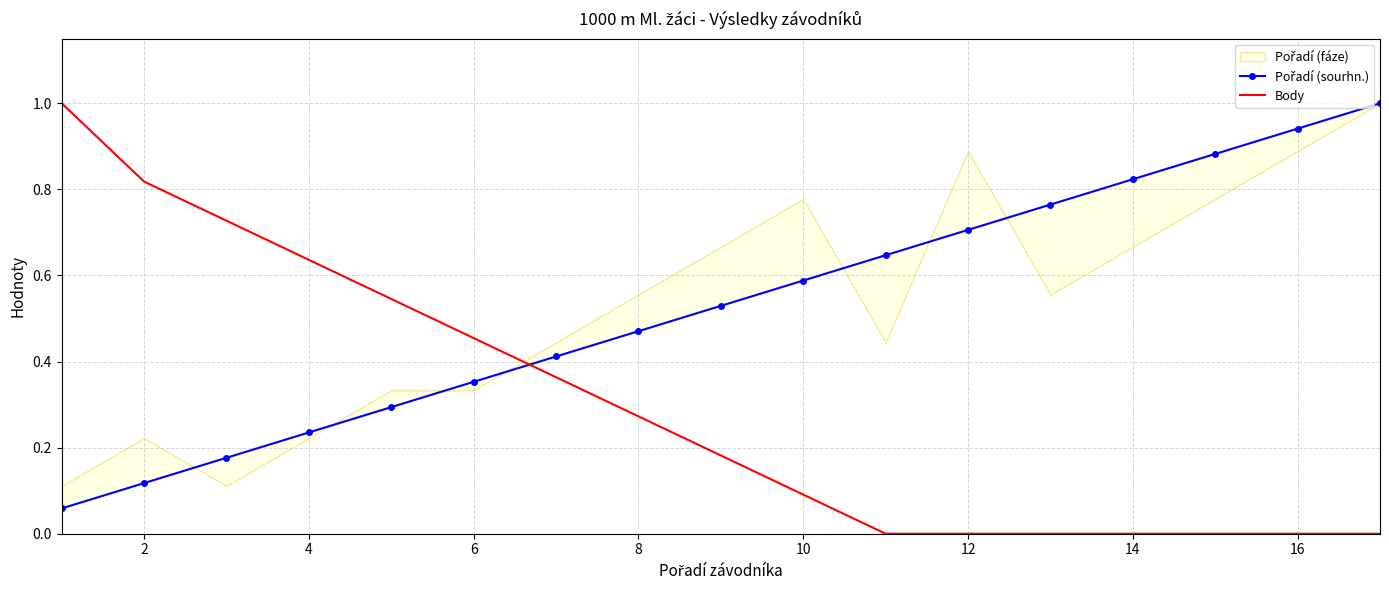

The value of Body at 12 is 0.0. True or false?

True